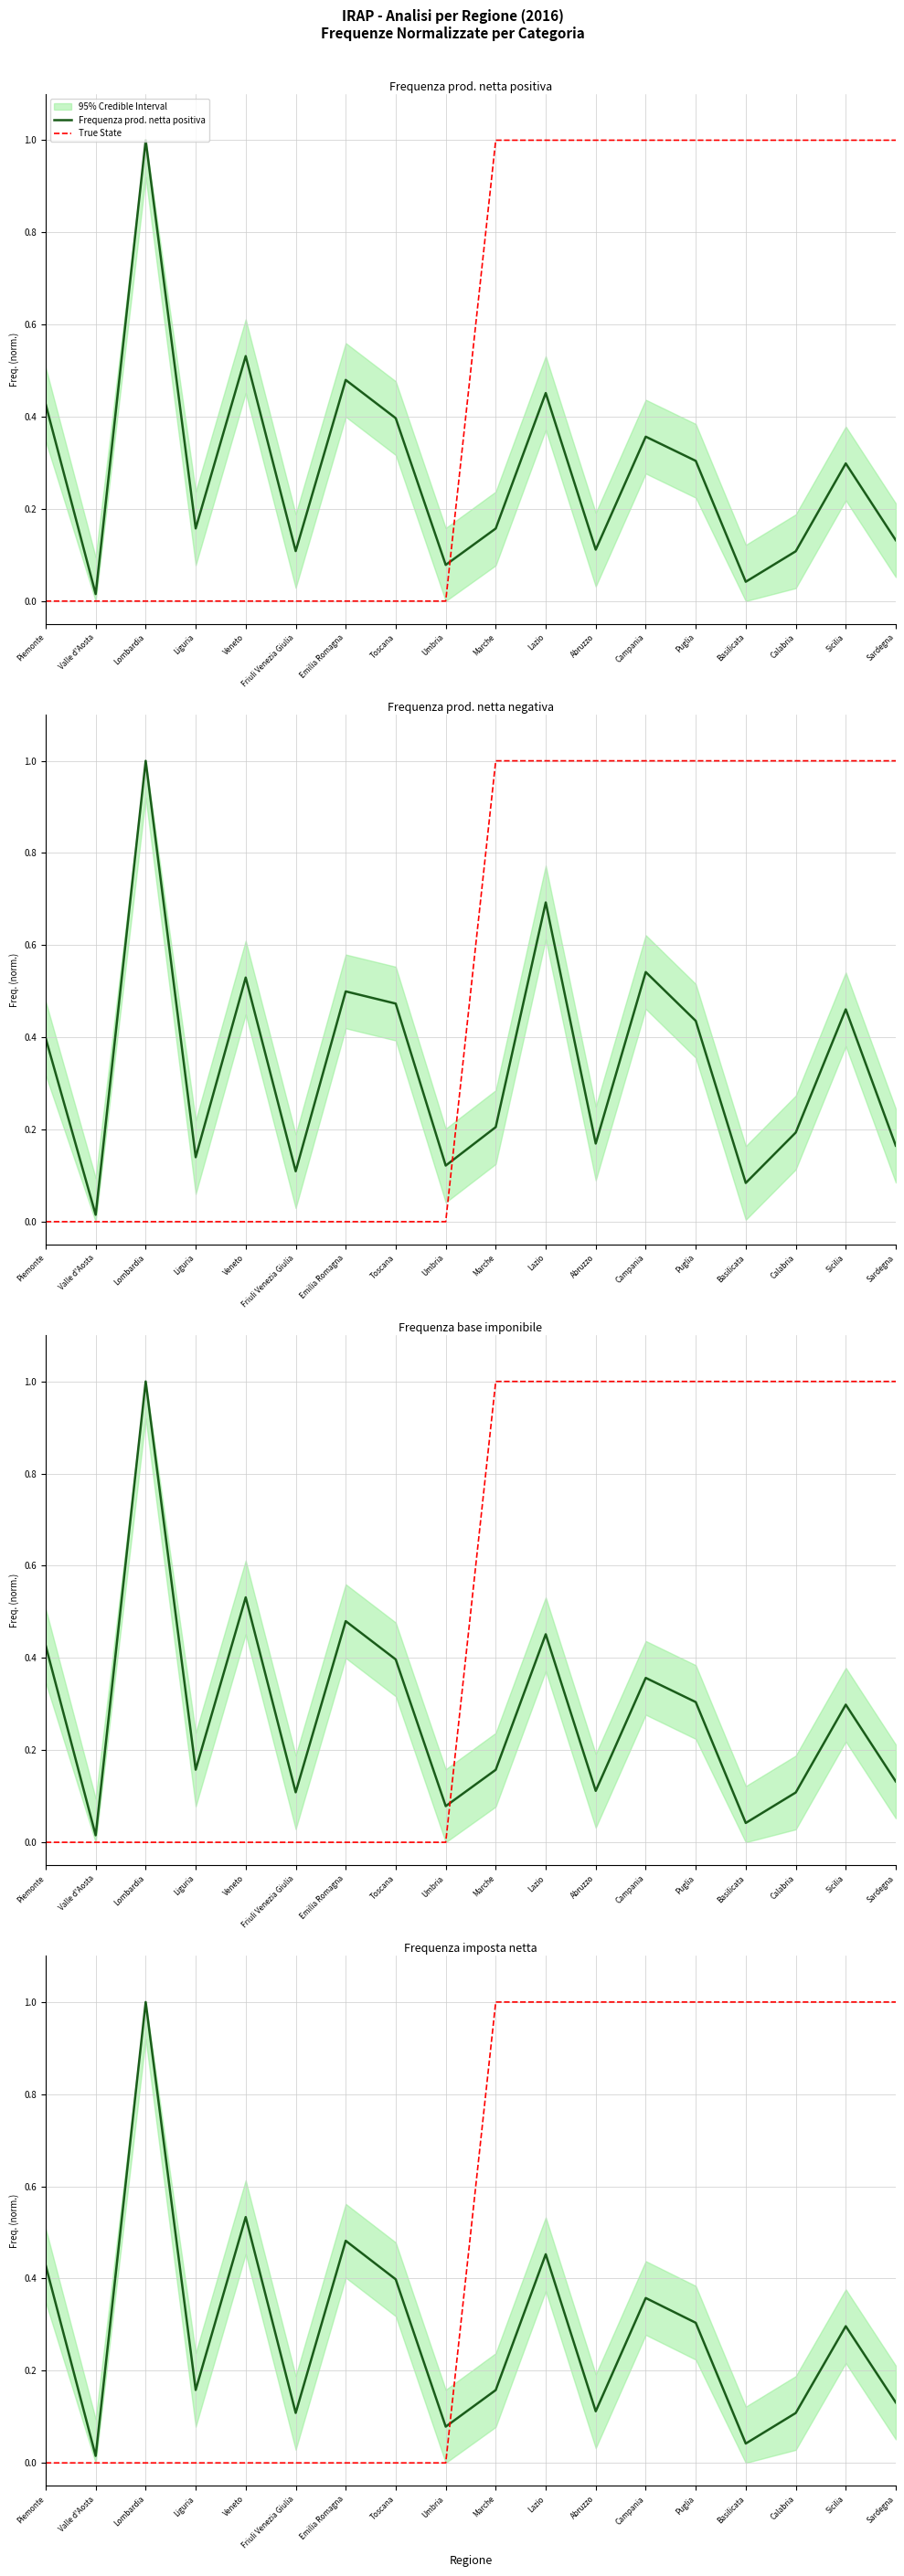

What is the greatest value displayed?

1.0